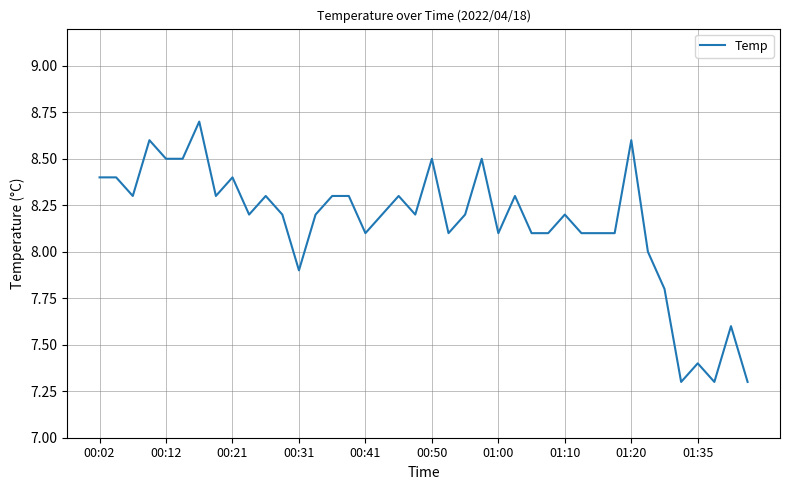

Reading left to right, list all the values displayed in this chart.

8.4	8.4	8.3	8.6	8.5	8.5	8.7	8.3	8.4	8.2	8.3	8.2	7.9	8.2	8.3	8.3	8.1	8.2	8.3	8.2	8.5	8.1	8.2	8.5	8.1	8.3	8.1	8.1	8.2	8.1	8.1	8.1	8.6	8.0	7.8	7.3	7.4	7.3	7.6	7.3